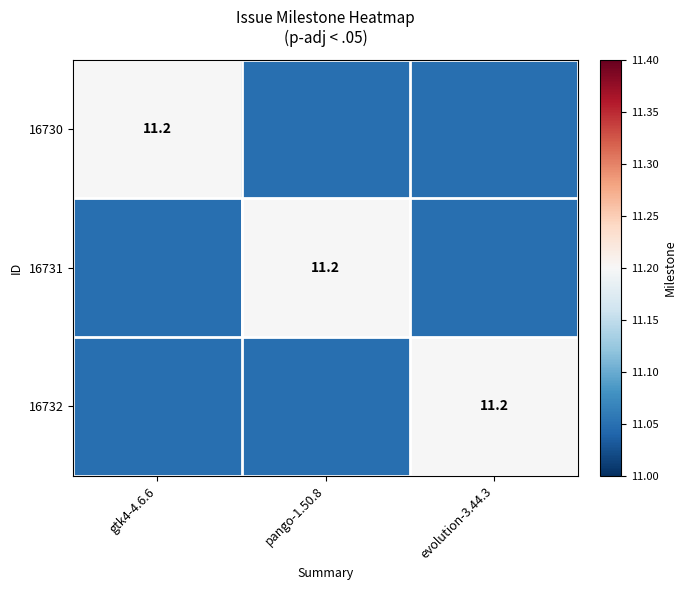

True or false: 16731 has a value of 11.0 at evolution-3.44.3.

True